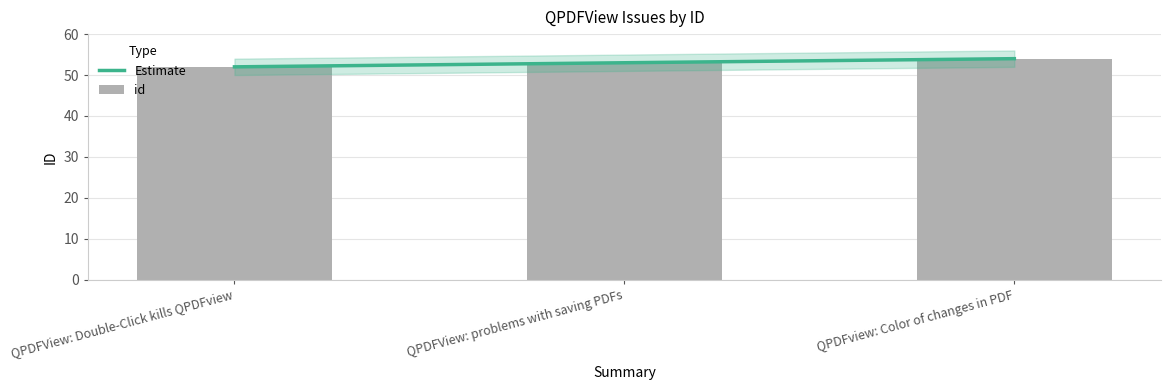

What is the label of the 3rd bar from the left?

QPDFview: Color of changes in PDF